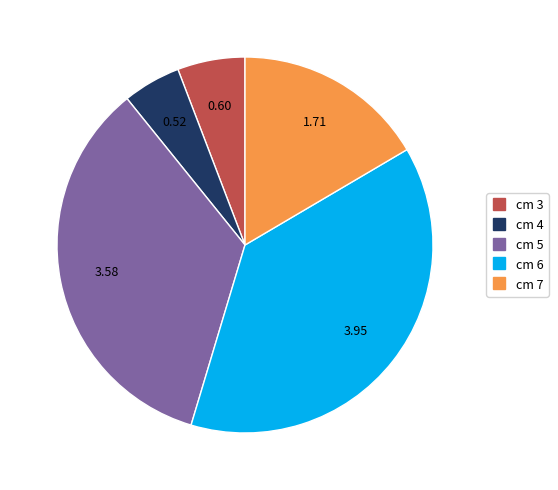

Is there a majority slice in this chart?

No